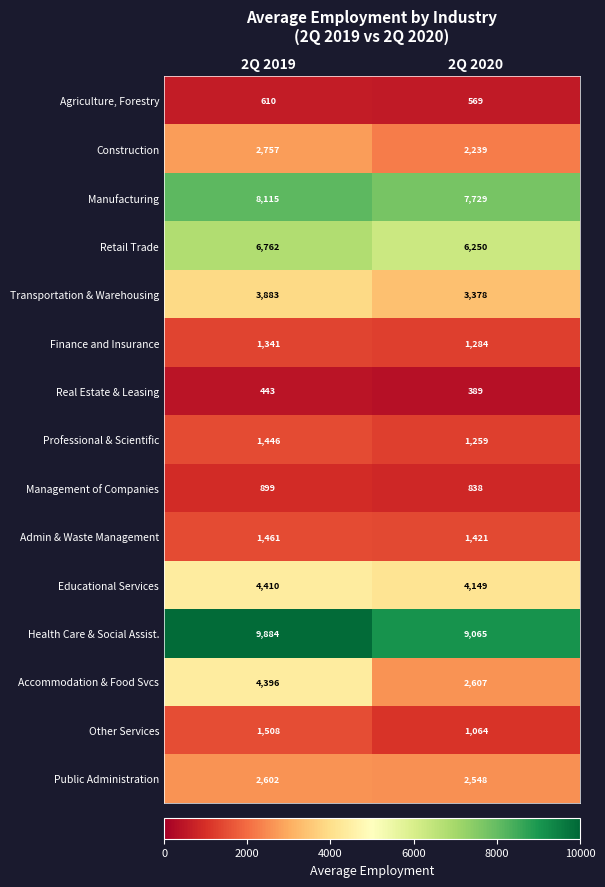

What is the difference between the maximum and minimum values in the Other Services series?

444